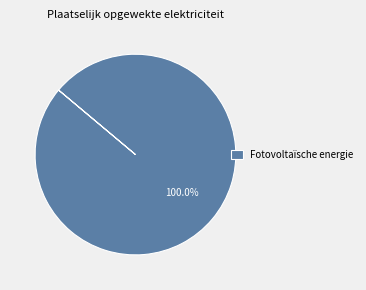

Rank the categories by value from lowest to highest.

Fotovoltaïsche energie